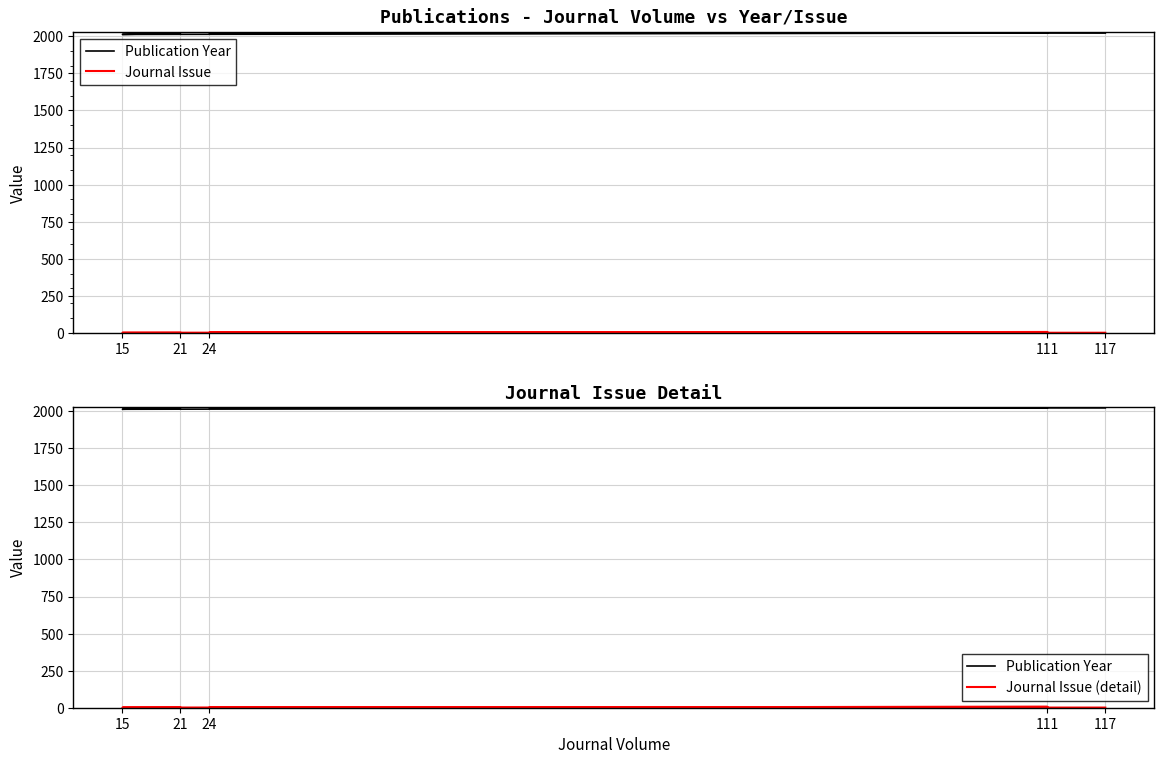

What is the difference between the maximum and minimum values in the Journal Issue (detail) series?

5